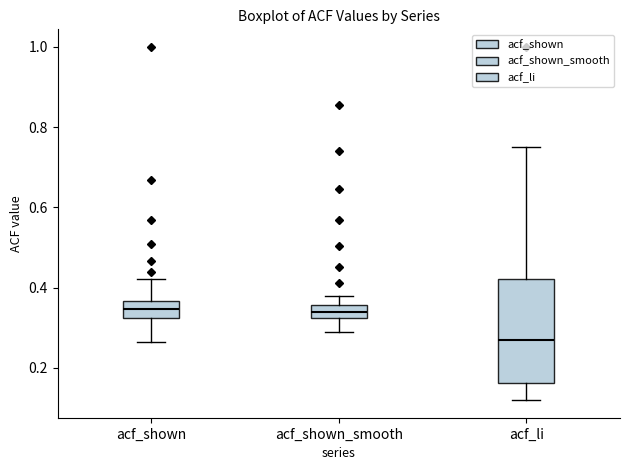

Which box has the lowest median line?

acf_li